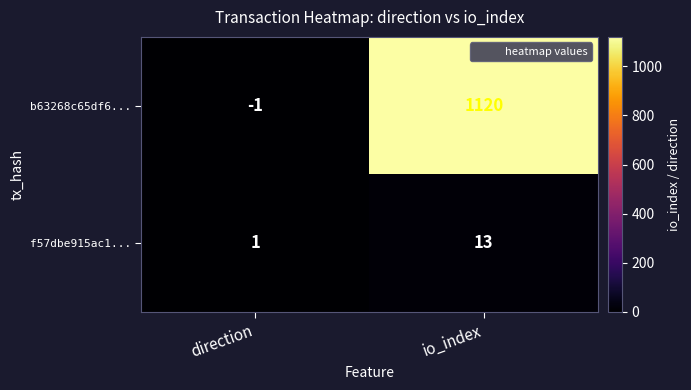

Reading left to right, transcribe all the data shown in this chart.

b63268c65df6...: -1	1120
f57dbe915ac1...: 1	13